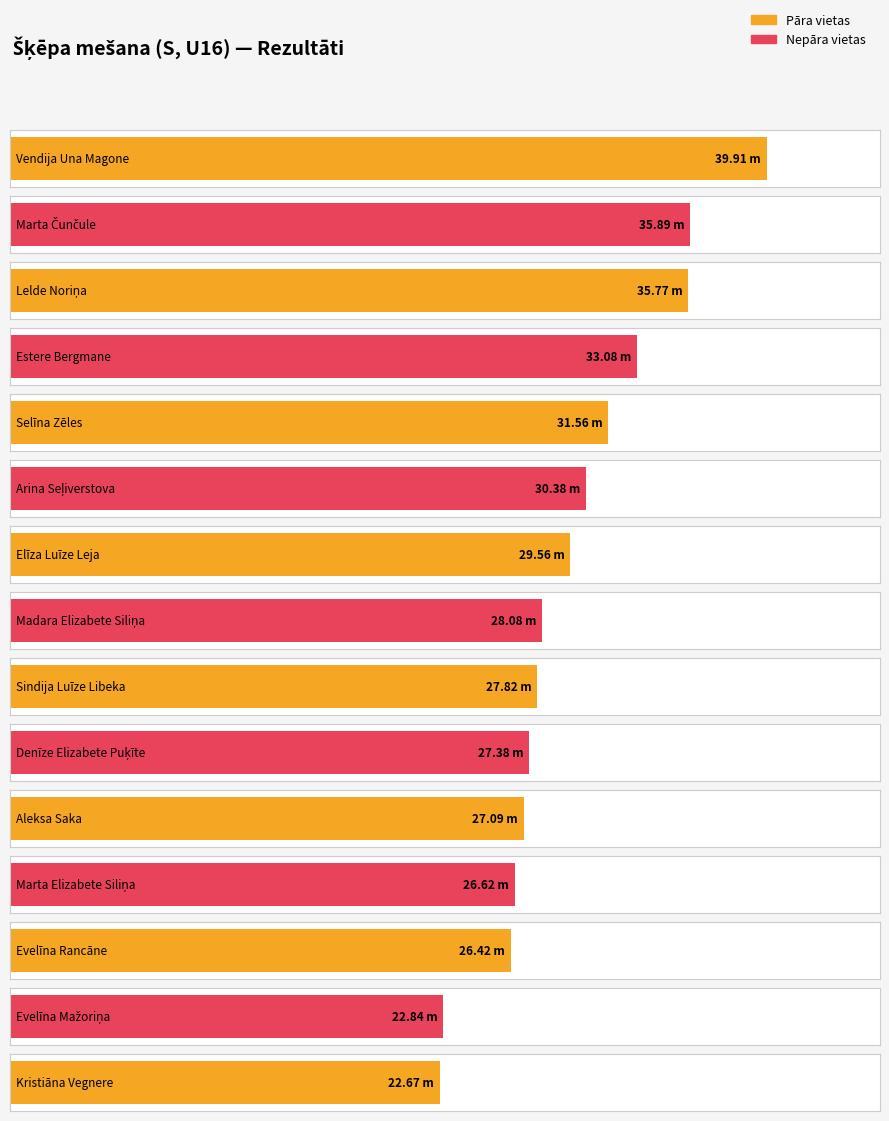

List the labels in order of value, largest first.

Vendija Una Magone, Marta Čunčule, Lelde Noriņa, Estere Bergmane, Selīna Zēles, Arina Seļiverstova, Elīza Luīze Leja, Madara Elizabete Siliņa, Sindija Luīze Libeka, Denīze Elizabete Puķīte, Aleksa Saka, Marta Elizabete Siliņa, Evelīna Rancāne, Evelīna Mažoriņa, Kristiāna Vegnere